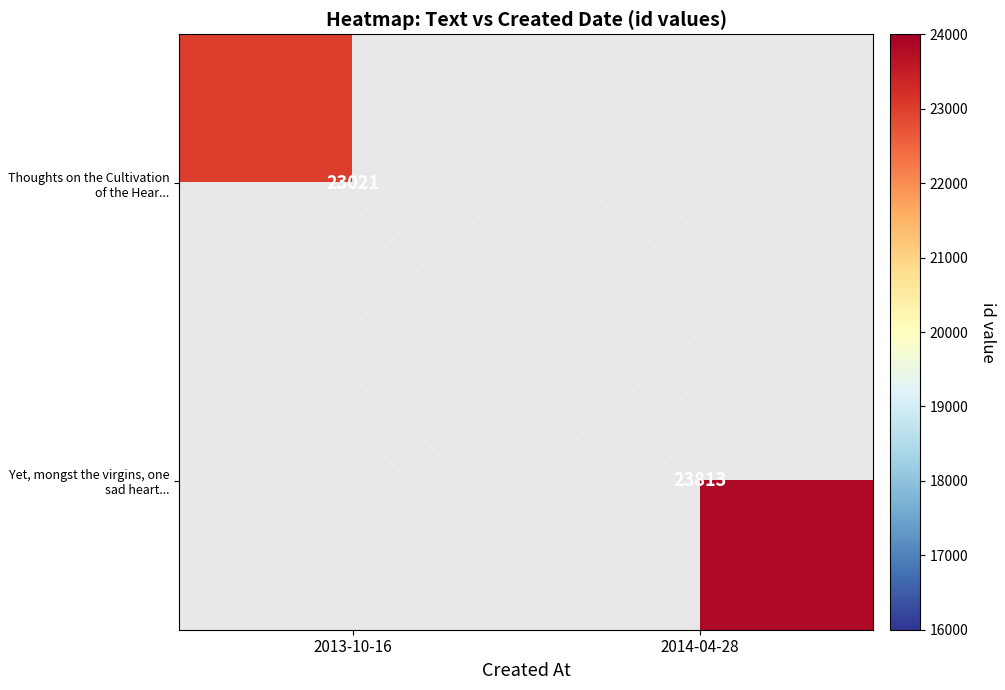

Where is Thoughts on the Cultivation of the Hear... nearest to the value 23021?

2013-10-16